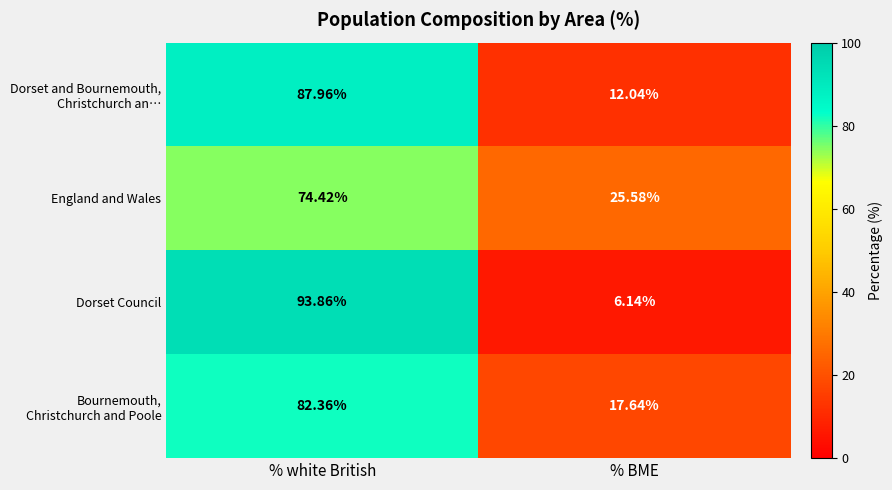

Rank the categories by Dorset Council value from lowest to highest.

% BME, % white British